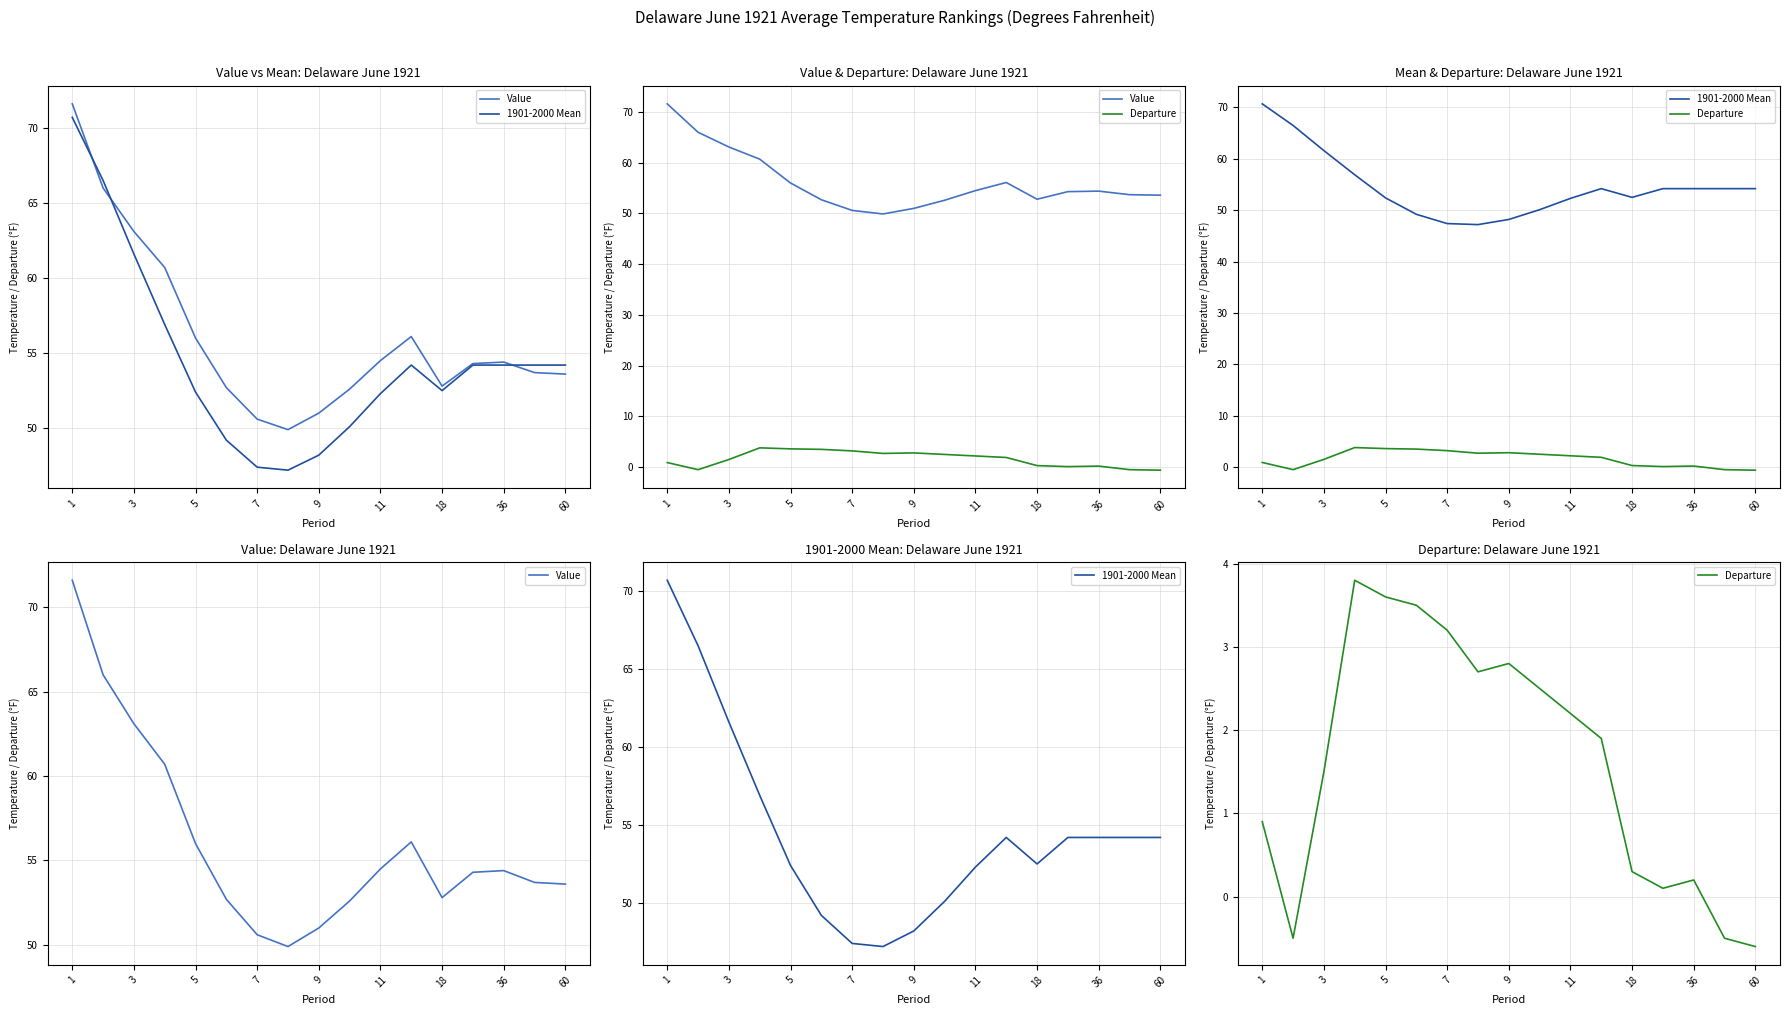

Which series changed the most between 36 and 16?

1901-2000 Mean